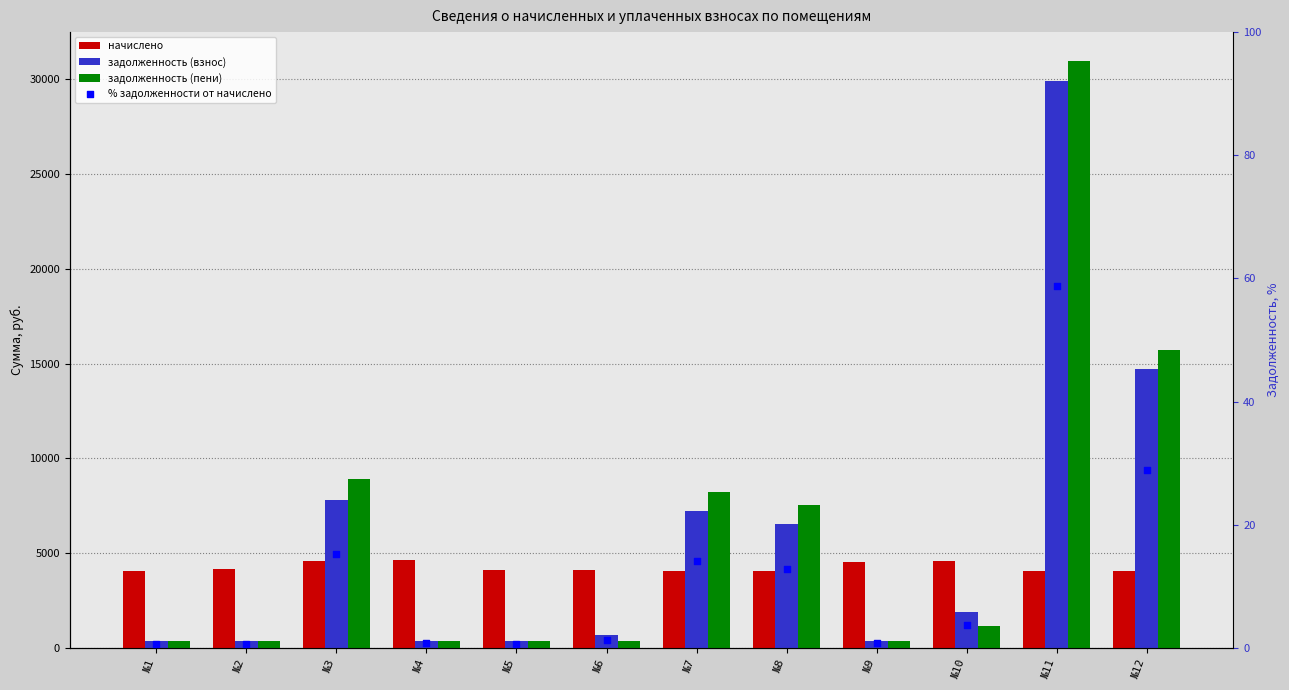

What are all the series names shown in the legend?

начислено, задолженность (взнос), задолженность (пени), % задолженности от начислено